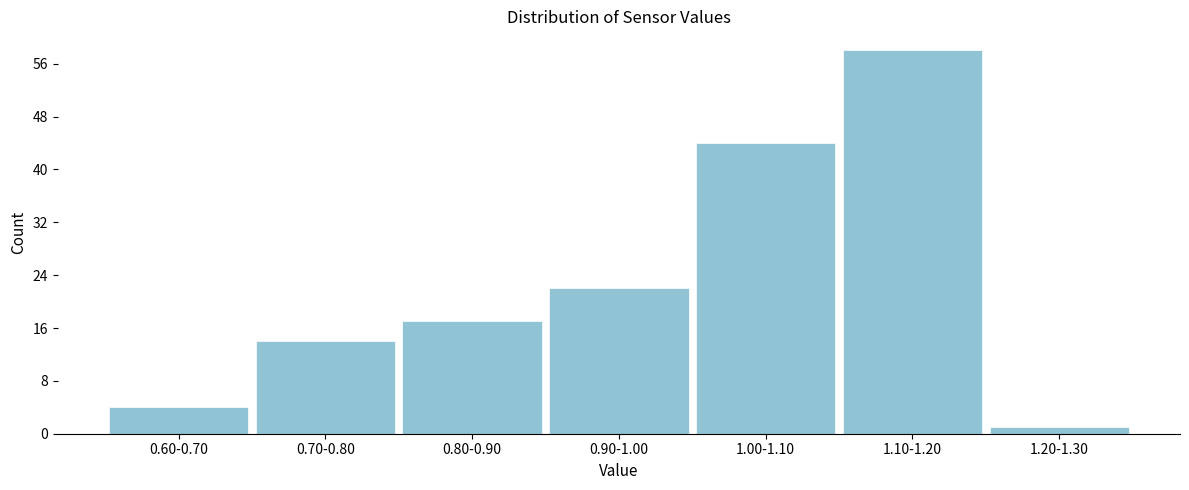

Reading left to right, transcribe all the data shown in this chart.

0.60-0.70=4	0.70-0.80=14	0.80-0.90=17	0.90-1.00=22	1.00-1.10=44	1.10-1.20=58	1.20-1.30=1